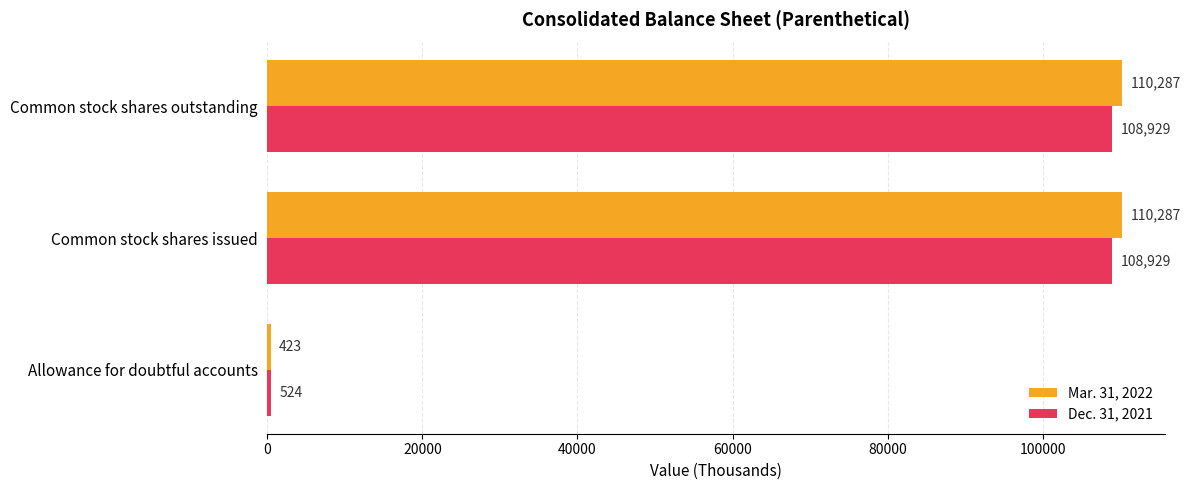

At how many categories does at least one series exceed 623?

2